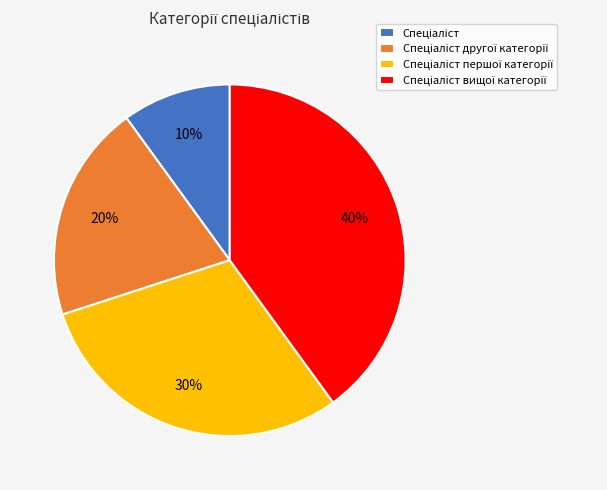

Is there a majority slice in this chart?

No